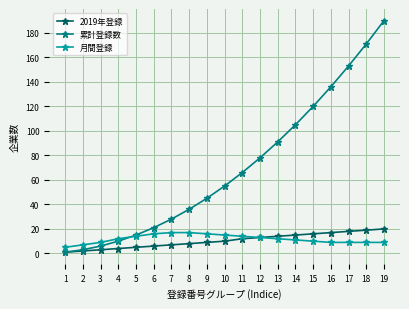

The value of 月間登録 at 16 is 9. True or false?

True